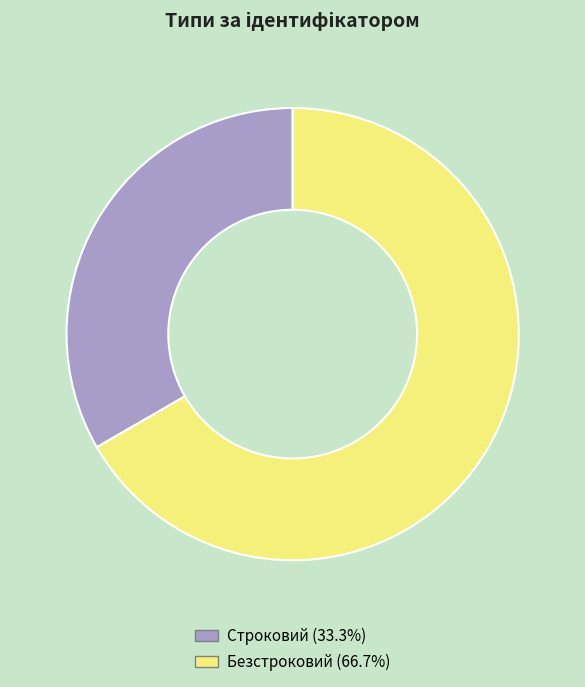

True or false: Строковий accounts for 47% of the total.

False